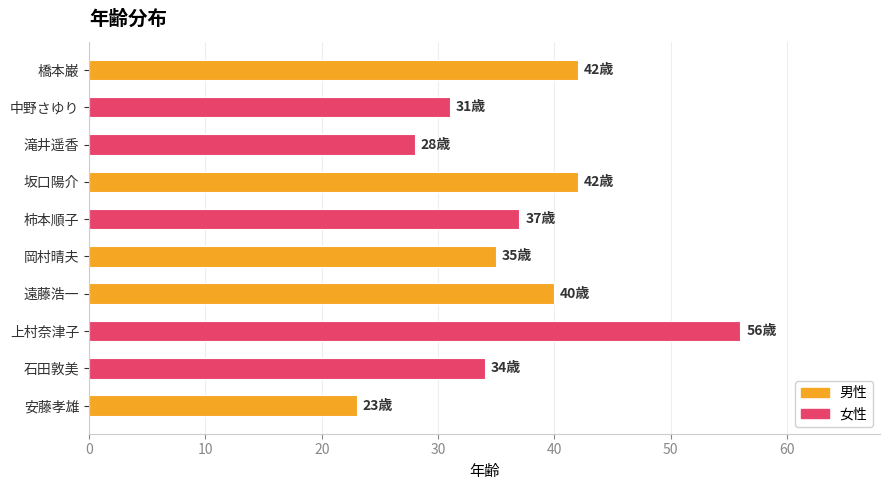

What is the greatest value displayed?

56